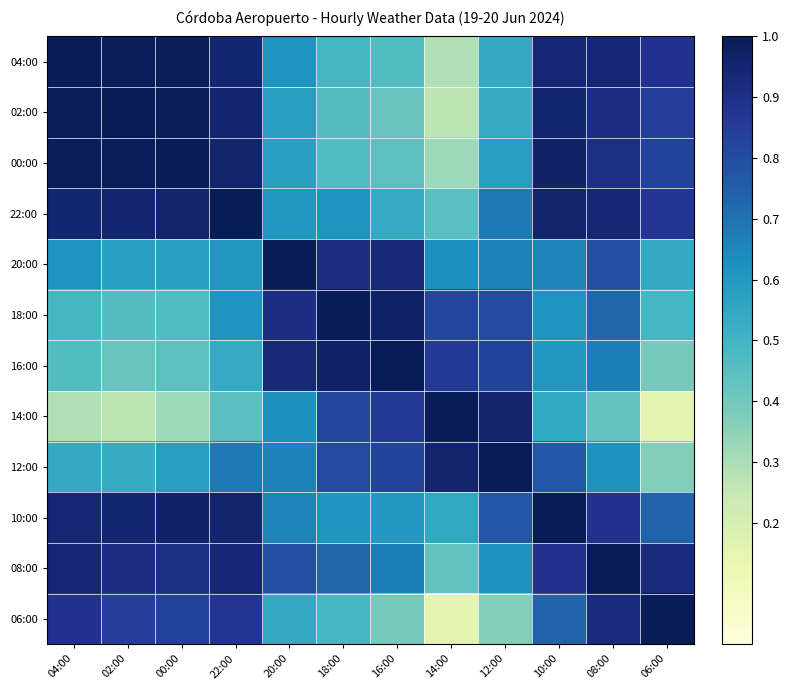

Reading left to right, what are all the values shown in this chart?

04:00: 04:00=1.0	02:00=1.0	00:00=1.0	22:00=0.9	20:00=0.6	18:00=0.5	16:00=0.5	14:00=0.3	12:00=0.5	10:00=0.9	08:00=0.9	06:00=0.9
02:00: 04:00=1.0	02:00=1.0	00:00=1.0	22:00=1.0	20:00=0.6	18:00=0.5	16:00=0.4	14:00=0.3	12:00=0.5	10:00=0.9	08:00=0.9	06:00=0.8
00:00: 04:00=1.0	02:00=1.0	00:00=1.0	22:00=1.0	20:00=0.6	18:00=0.5	16:00=0.4	14:00=0.3	12:00=0.6	10:00=1.0	08:00=0.9	06:00=0.8
22:00: 04:00=0.9	02:00=1.0	00:00=1.0	22:00=1.0	20:00=0.6	18:00=0.6	16:00=0.5	14:00=0.5	12:00=0.7	10:00=1.0	08:00=0.9	06:00=0.9
20:00: 04:00=0.6	02:00=0.6	00:00=0.6	22:00=0.6	20:00=1.0	18:00=0.9	16:00=0.9	14:00=0.6	12:00=0.7	10:00=0.7	08:00=0.8	06:00=0.5
18:00: 04:00=0.5	02:00=0.5	00:00=0.5	22:00=0.6	20:00=0.9	18:00=1.0	16:00=1.0	14:00=0.8	12:00=0.8	10:00=0.6	08:00=0.7	06:00=0.5
16:00: 04:00=0.5	02:00=0.4	00:00=0.4	22:00=0.5	20:00=0.9	18:00=1.0	16:00=1.0	14:00=0.9	12:00=0.8	10:00=0.6	08:00=0.7	06:00=0.4
14:00: 04:00=0.3	02:00=0.3	00:00=0.3	22:00=0.5	20:00=0.6	18:00=0.8	16:00=0.9	14:00=1.0	12:00=1.0	10:00=0.5	08:00=0.4	06:00=0.2
12:00: 04:00=0.5	02:00=0.5	00:00=0.6	22:00=0.7	20:00=0.7	18:00=0.8	16:00=0.8	14:00=1.0	12:00=1.0	10:00=0.8	08:00=0.6	06:00=0.4
10:00: 04:00=0.9	02:00=0.9	00:00=1.0	22:00=1.0	20:00=0.7	18:00=0.6	16:00=0.6	14:00=0.5	12:00=0.8	10:00=1.0	08:00=0.9	06:00=0.7
08:00: 04:00=0.9	02:00=0.9	00:00=0.9	22:00=0.9	20:00=0.8	18:00=0.7	16:00=0.7	14:00=0.4	12:00=0.6	10:00=0.9	08:00=1.0	06:00=0.9
06:00: 04:00=0.9	02:00=0.8	00:00=0.8	22:00=0.9	20:00=0.5	18:00=0.5	16:00=0.4	14:00=0.2	12:00=0.4	10:00=0.7	08:00=0.9	06:00=1.0